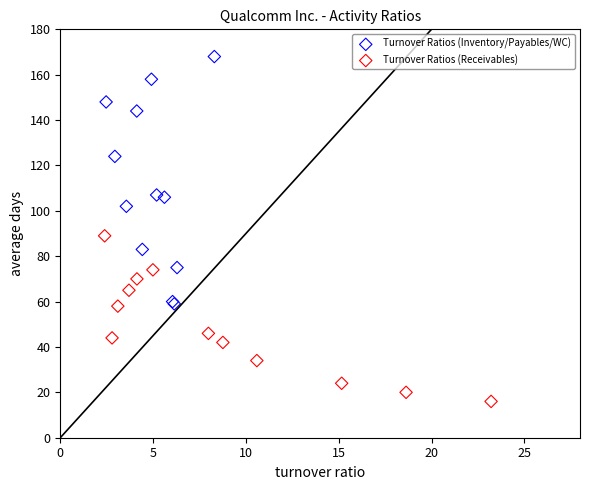

Which series contains the highest Y value?

Turnover Ratios (Inventory/Payables/WC)